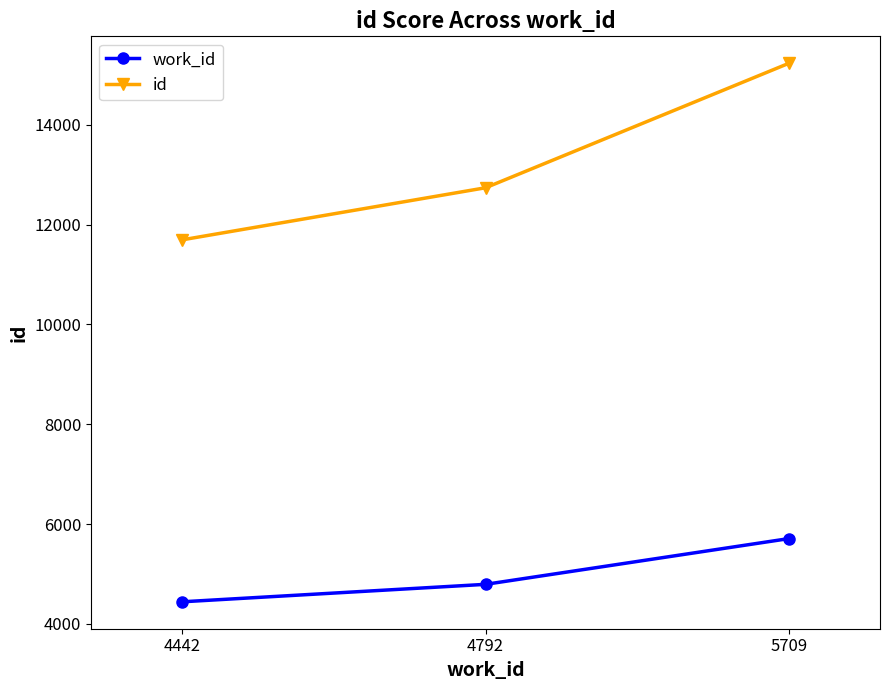

How many series are shown in this chart?

2